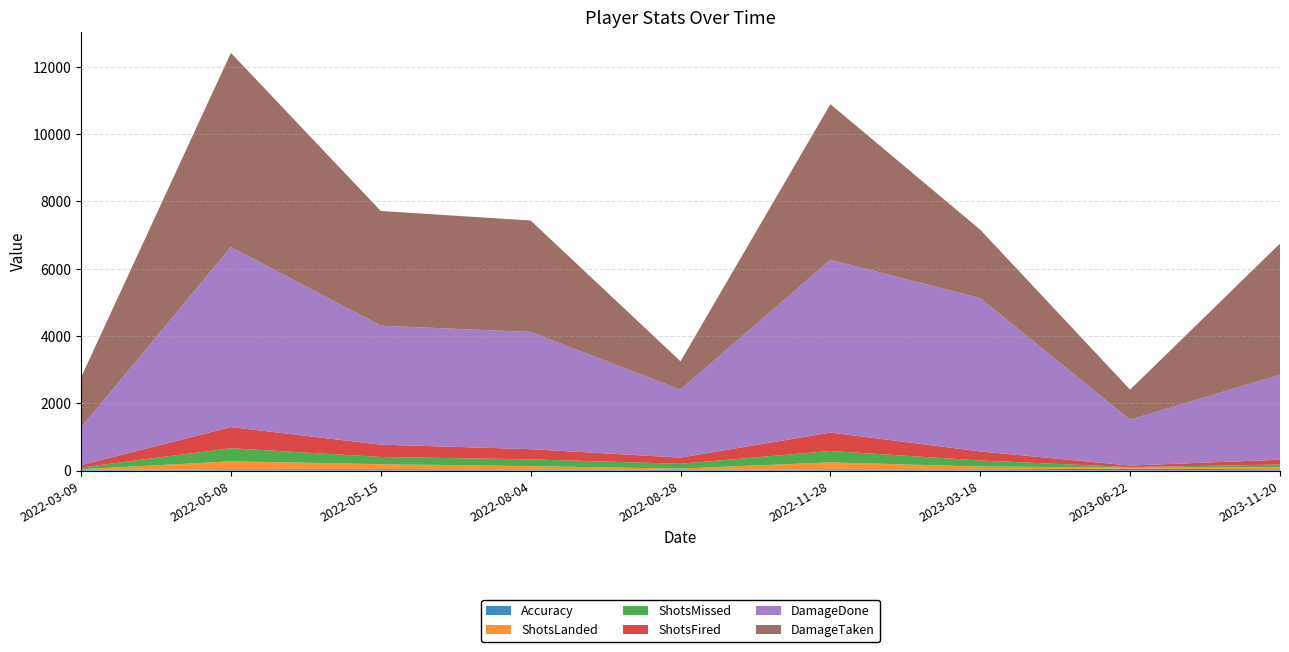

Reading left to right, list all the values displayed in this chart.

Accuracy: 2022-03-09=24.6	2022-05-08=38.2	2022-05-15=41.5	2022-08-04=33.3	2022-08-28=21.9	2022-11-28=38.2	2023-03-18=33.5	2023-06-22=60.9	2023-11-20=39.2
ShotsLanded: 2022-03-09=17.0	2022-05-08=240.0	2022-05-15=152.0	2022-08-04=101.0	2022-08-28=40.0	2022-11-28=209.0	2023-03-18=90.0	2023-06-22=28.0	2023-11-20=56.0
ShotsMissed: 2022-03-09=52.0	2022-05-08=389.0	2022-05-15=214.0	2022-08-04=202.0	2022-08-28=143.0	2022-11-28=338.0	2023-03-18=179.0	2023-06-22=18.0	2023-11-20=87.0
ShotsFired: 2022-03-09=69.0	2022-05-08=629.0	2022-05-15=366.0	2022-08-04=303.0	2022-08-28=183.0	2022-11-28=547.0	2023-03-18=269.0	2023-06-22=46.0	2023-11-20=143.0
DamageDone: 2022-03-09=1123.0	2022-05-08=5350.0	2022-05-15=3535.0	2022-08-04=3483.0	2022-08-28=2022.0	2022-11-28=5134.0	2023-03-18=4556.0	2023-06-22=1364.0	2023-11-20=2530.0
DamageTaken: 2022-03-09=1485.0	2022-05-08=5768.0	2022-05-15=3408.0	2022-08-04=3311.0	2022-08-28=840.0	2022-11-28=4624.0	2023-03-18=2032.0	2023-06-22=890.0	2023-11-20=3895.0